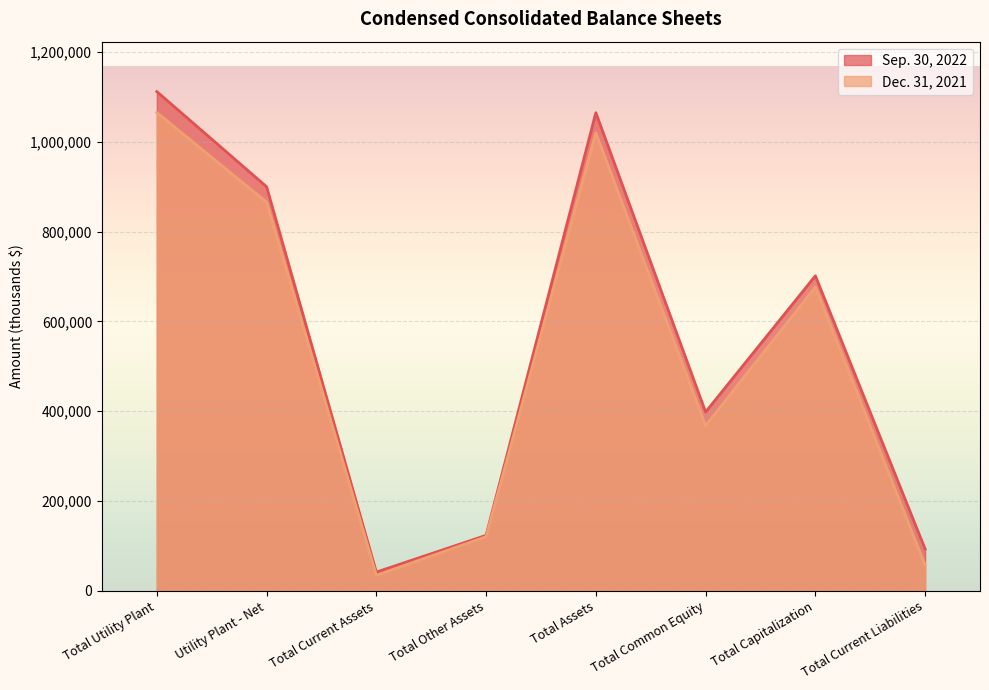

Between Total Common Equity and Total Assets, which is larger?

Total Assets